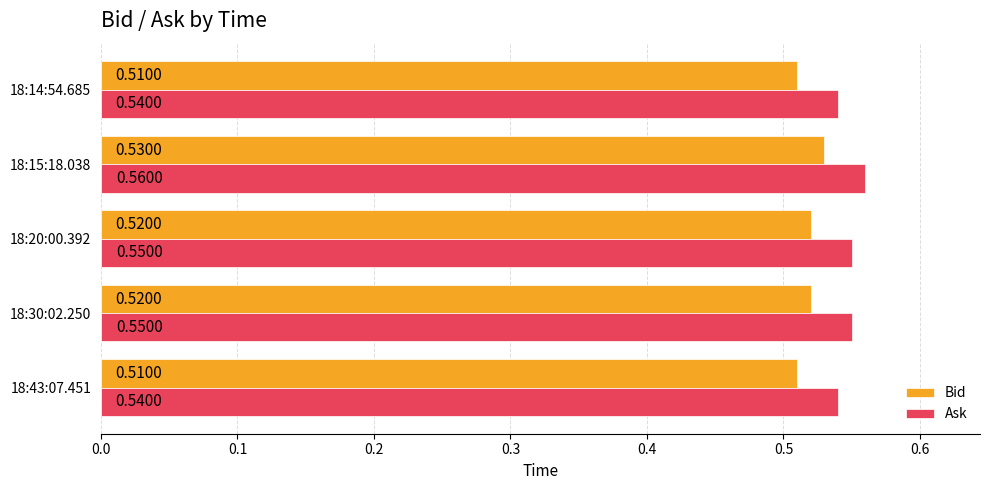

Is the value of Ask at 18:15:18.038 greater than the value of Bid at 18:20:00.392?

Yes